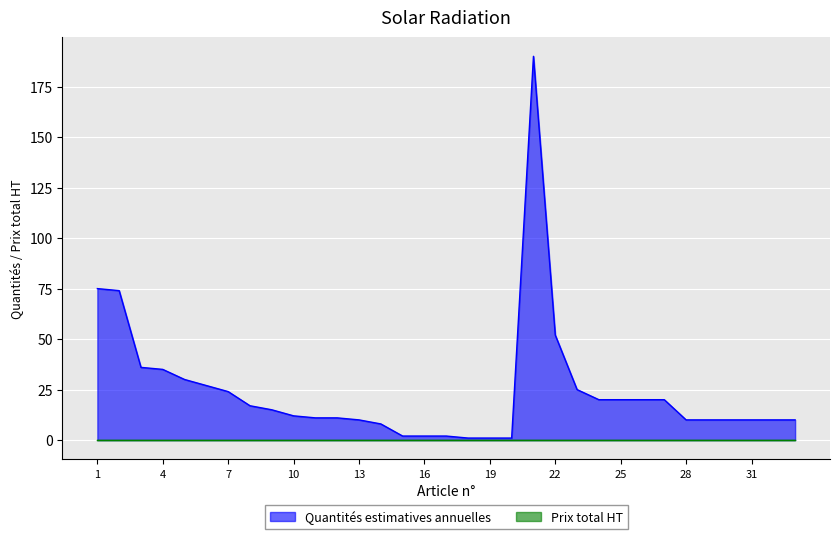

At which label is the value closest to 95?

1